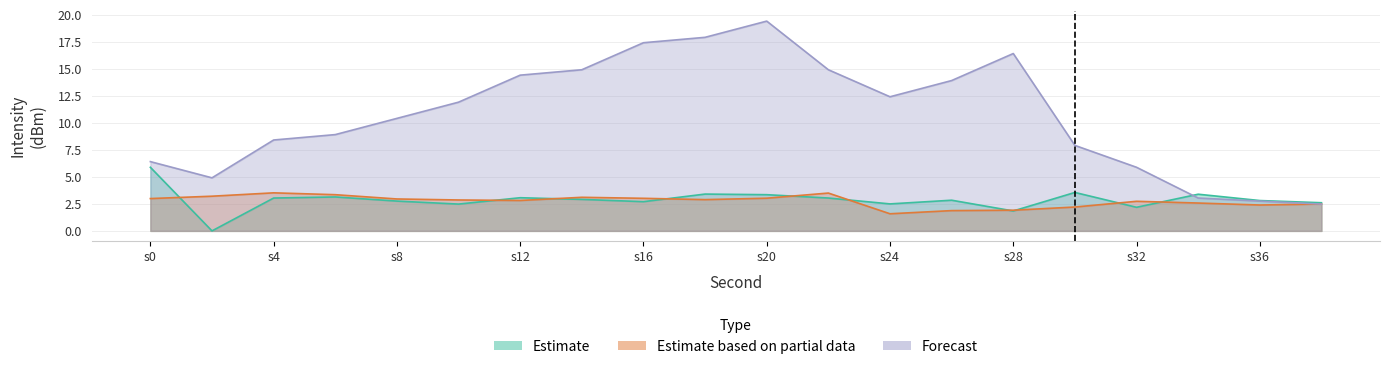

Between 24 and 26, which series saw the biggest shift?

Forecast